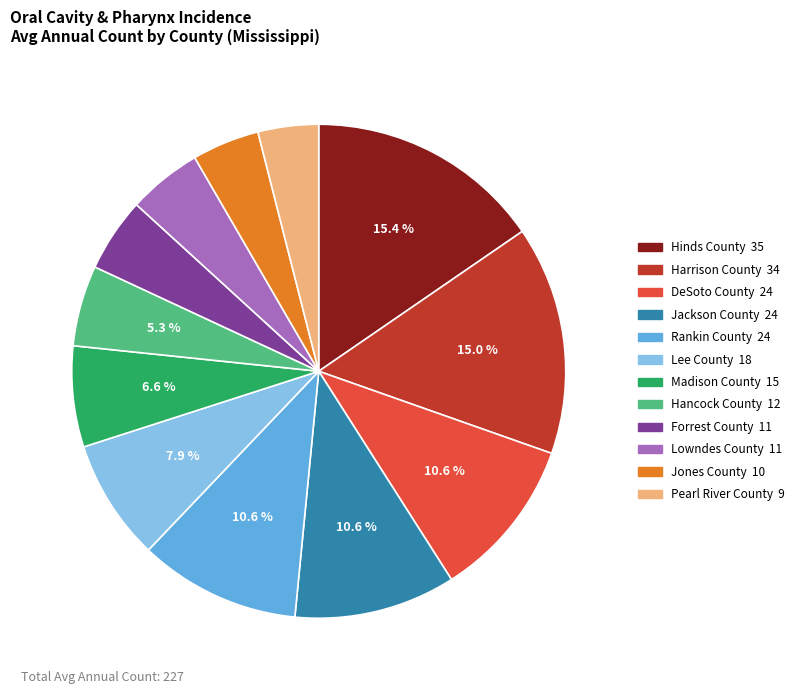

Does any single category account for the majority?

No